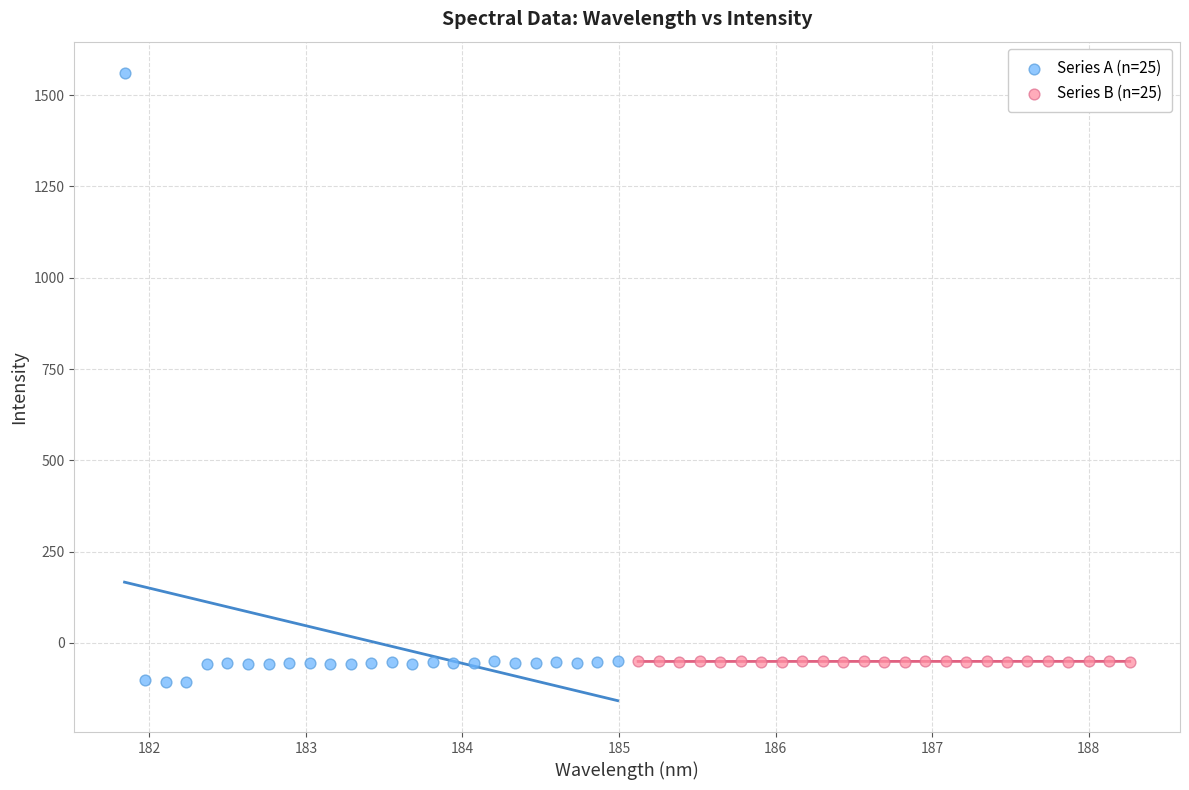

Which series reaches the maximum Y coordinate?

Series A (n=25)